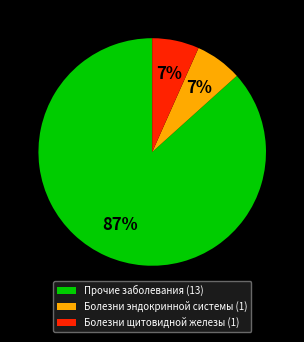

Which has a higher value, Болезни щитовидной железы (1) or Прочие заболевания (13)?

Прочие заболевания (13)